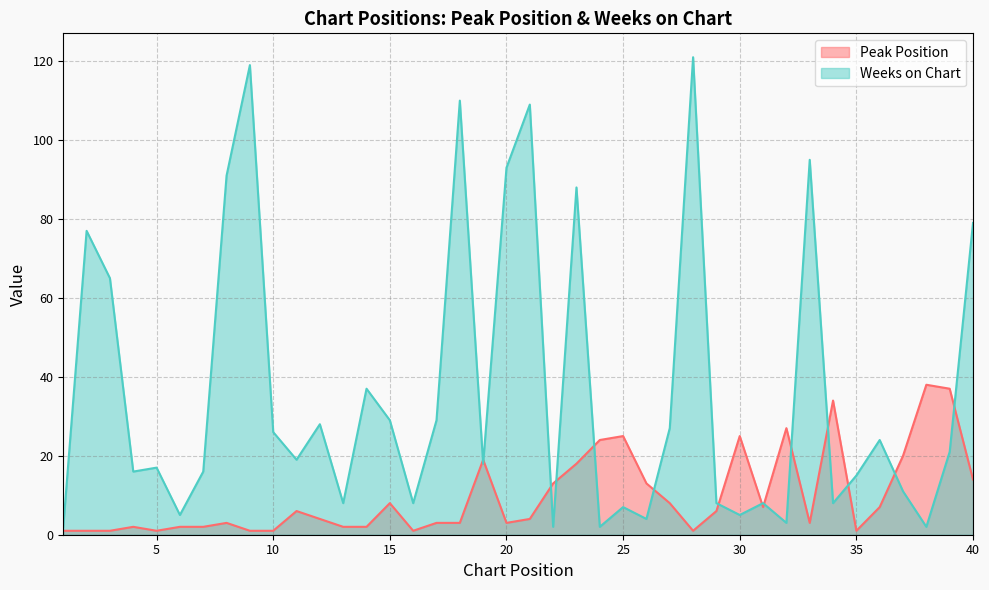

List the series in order of their overall mean, highest first.

Weeks on Chart, Peak Position